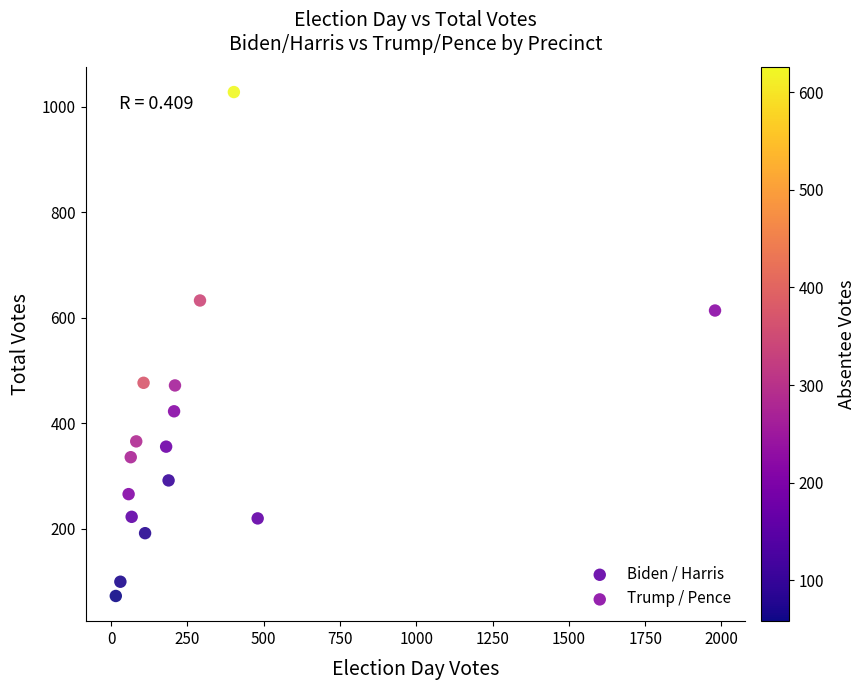

Which series reaches the maximum Y coordinate?

Trump / Pence